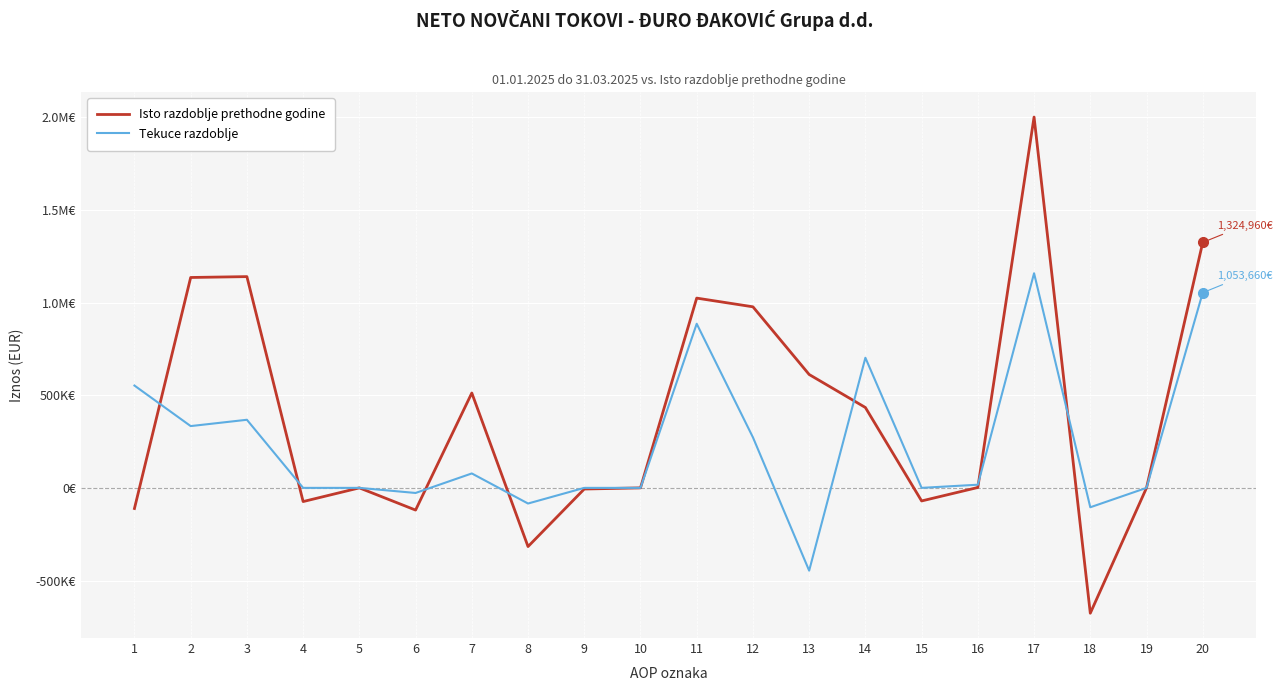

What is the sum of all Tekuce razdoblje values?

4757567